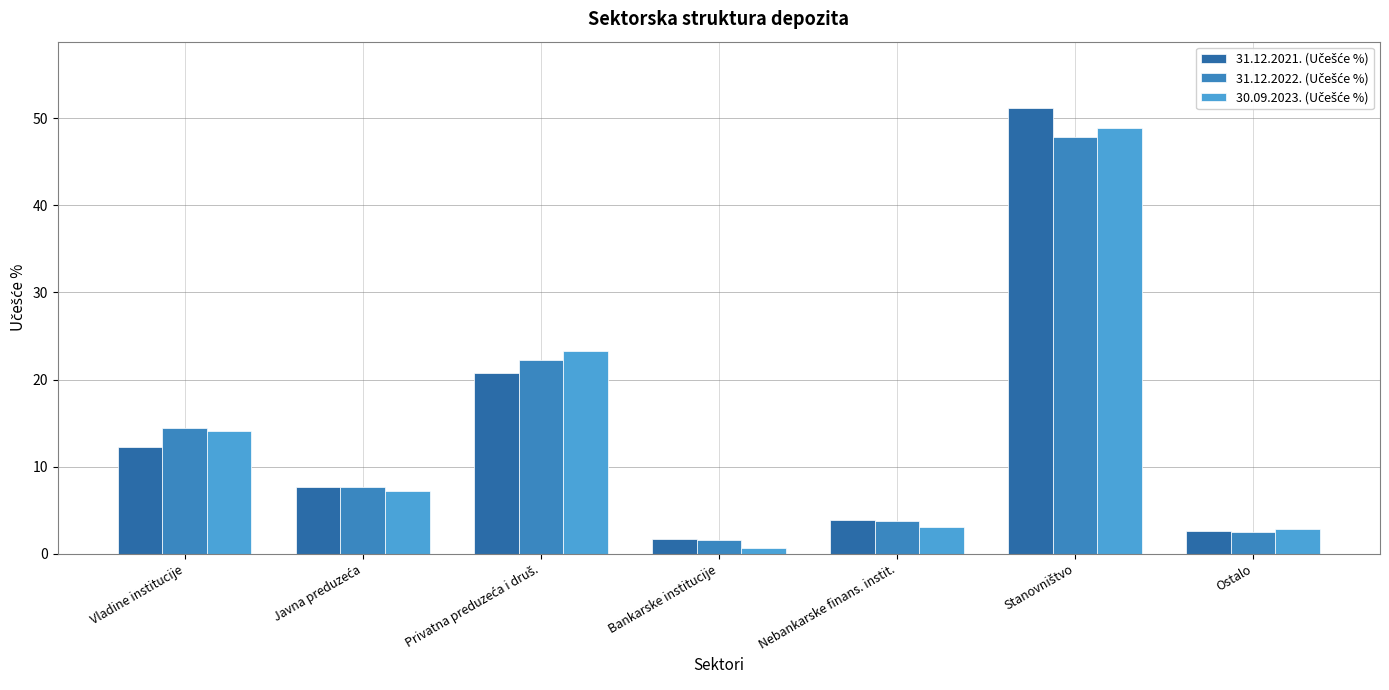

Does the chart contain stacked bars?

No